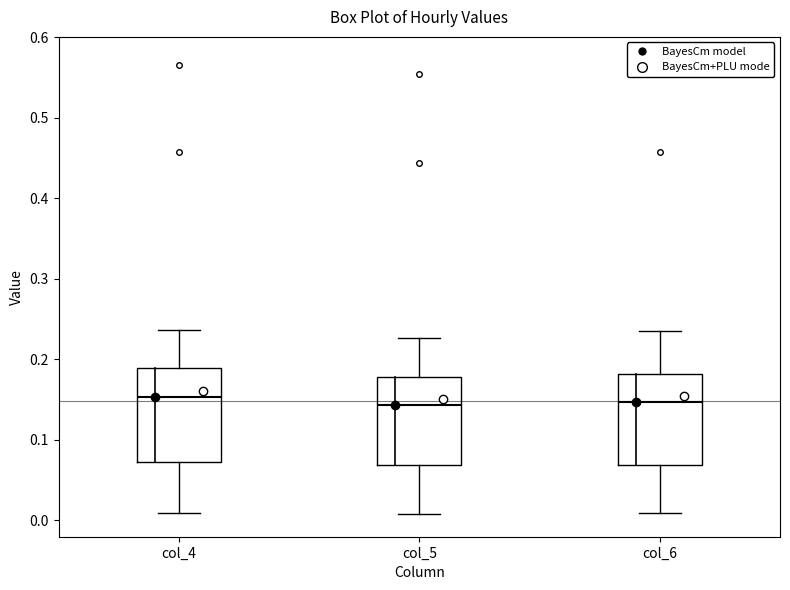

Reading left to right, read every box against the y-axis: the position of its median line, the range the box covers, and the ends of its whiskers. The values are not printed on the chart, so give them approximately, as read against the axis.

col_4: median 0.15, box 0.07 to 0.19, whiskers 0.01 to 0.24
col_5: median 0.14, box 0.07 to 0.18, whiskers 0.01 to 0.23
col_6: median 0.15, box 0.07 to 0.18, whiskers 0.01 to 0.23